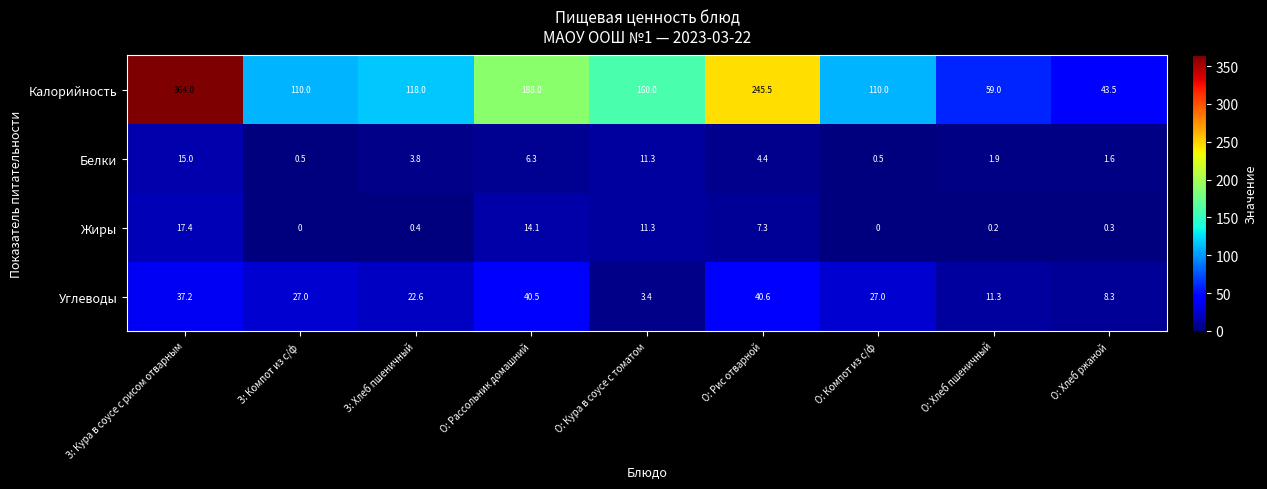

What is the total value across all series at О: Рассольник домашний?

248.9